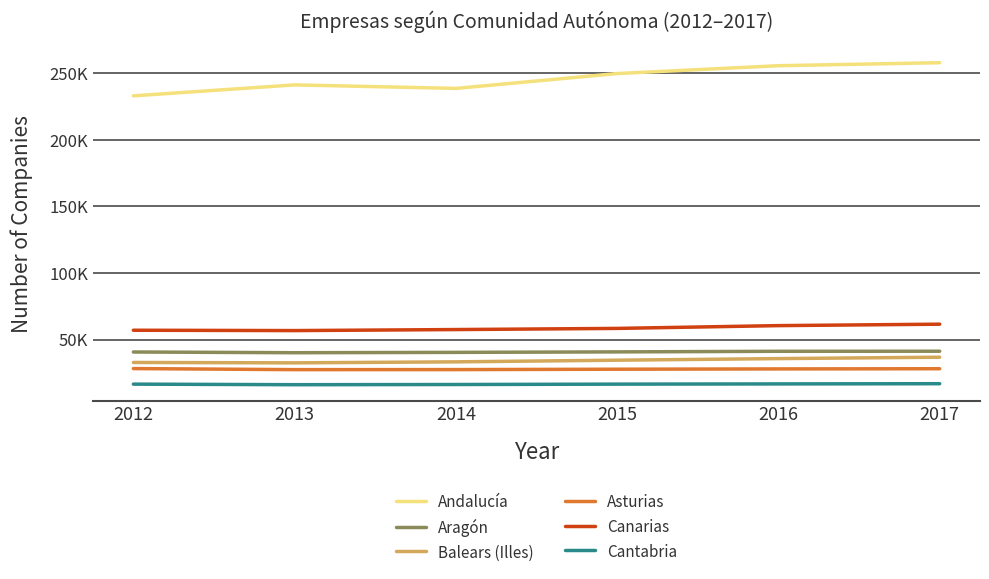

Rank the categories by Canarias value from lowest to highest.

2013, 2012, 2014, 2015, 2016, 2017